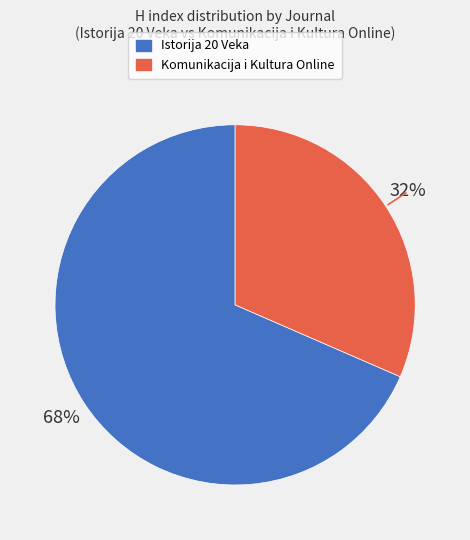

Count the number of slices in the pie.

2